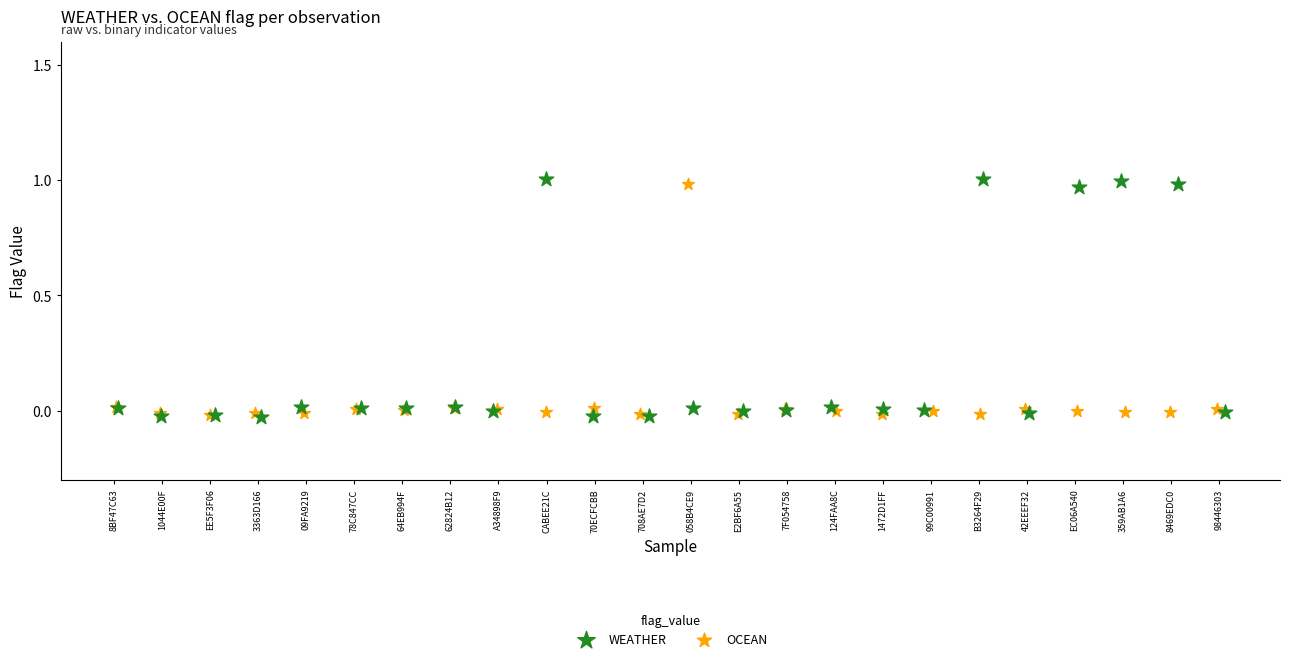

Which series has the largest Y range (max minus min)?

WEATHER